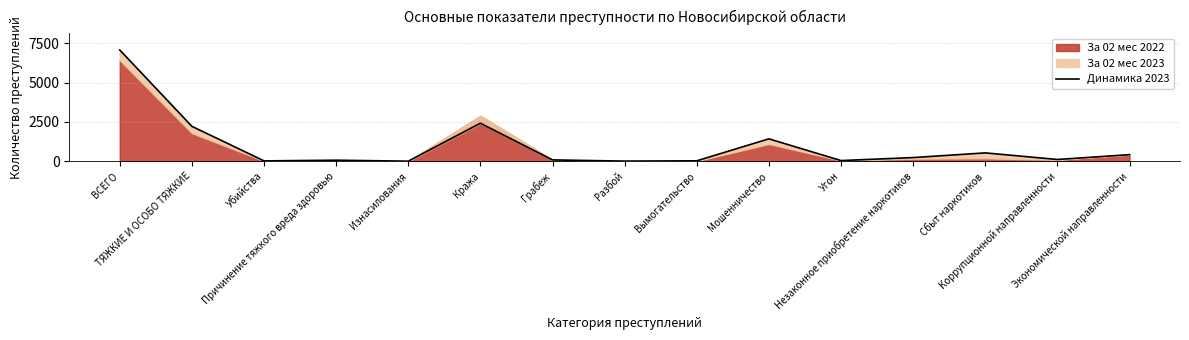

Approximately how many times larger is the value at Убийства compared to Разбой?

2.6